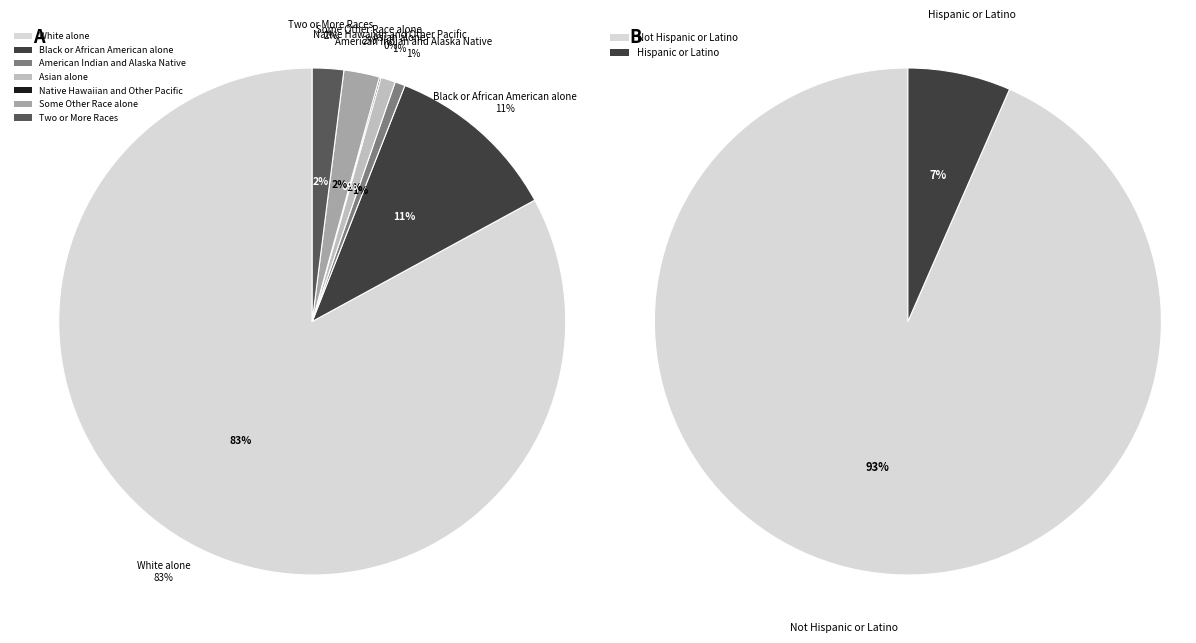

What percentage is the White alone slice, to the nearest percent?

83%